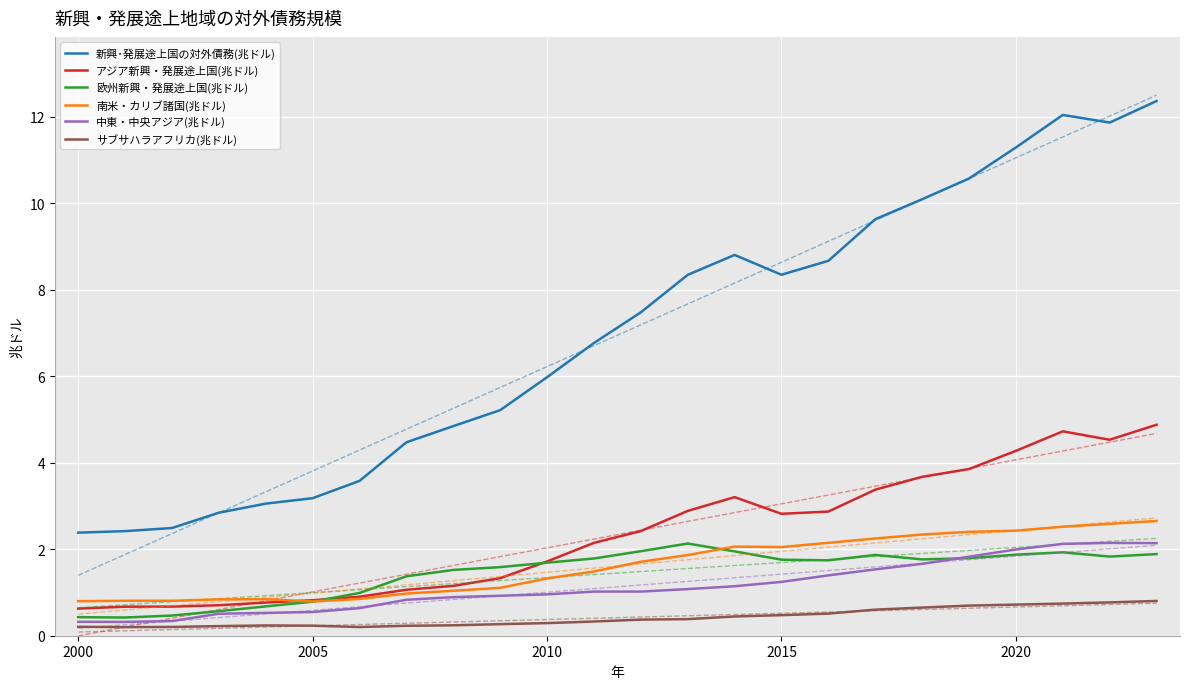

True or false: 中東・中央アジア(兆ドル) and 新興･発展途上国の対外債務(兆ドル) cross at least once.

False